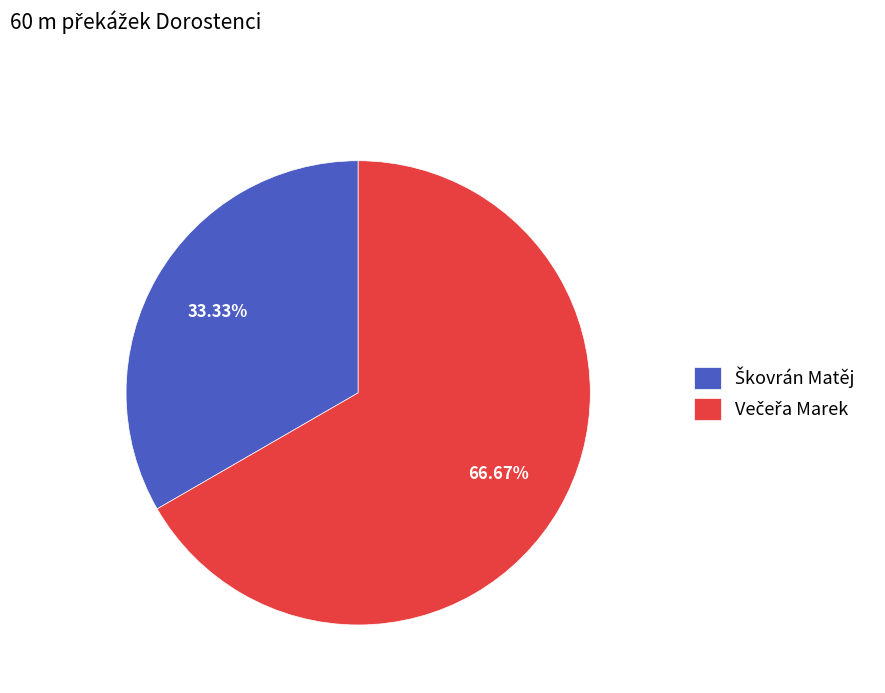

Is there any slice that represents more than half of the pie?

Yes